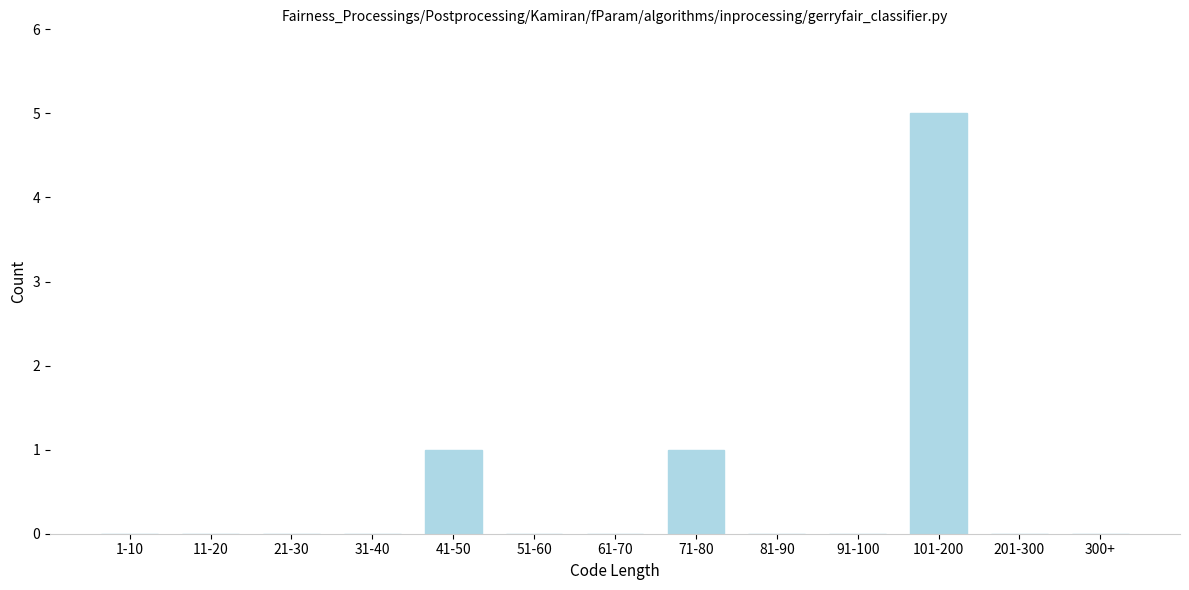

Reading left to right, what are all the values shown in this chart?

1-10=0	11-20=0	21-30=0	31-40=0	41-50=1	51-60=0	61-70=0	71-80=1	81-90=0	91-100=0	101-200=5	201-300=0	300+=0